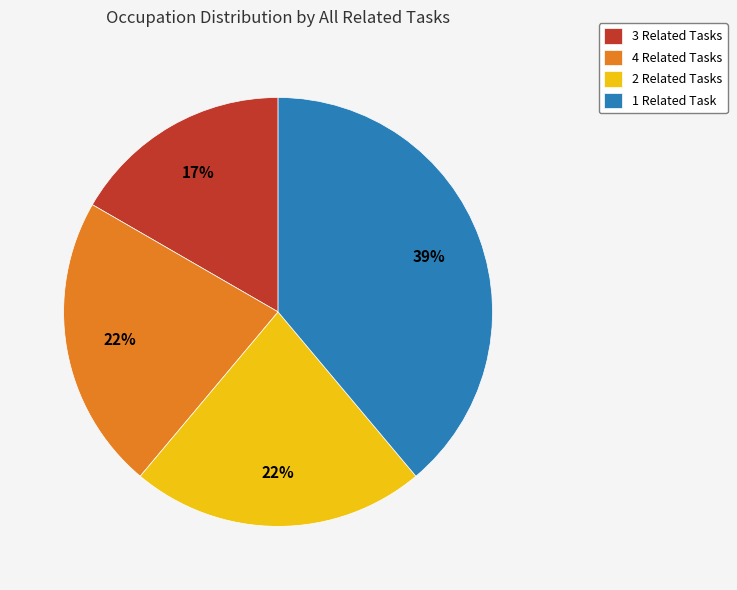

Which has a higher value, 3 Related Tasks or 4 Related Tasks?

4 Related Tasks